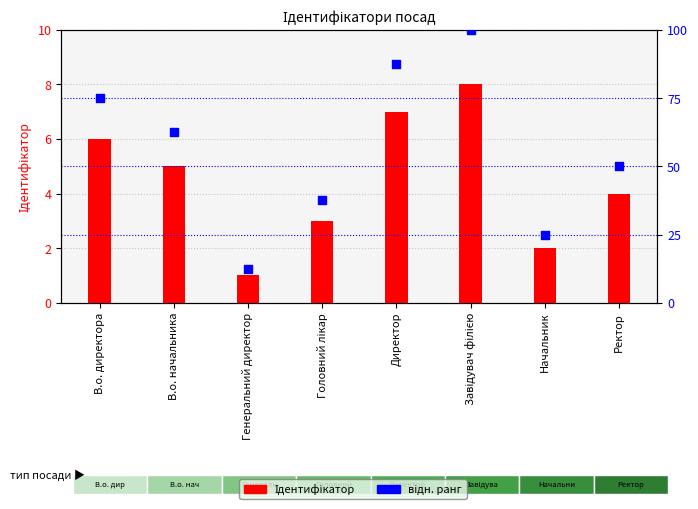

Is the value of відн. ранг at В.о. начальника greater than the value of Ідентифікатор at Завідувач філією?

Yes